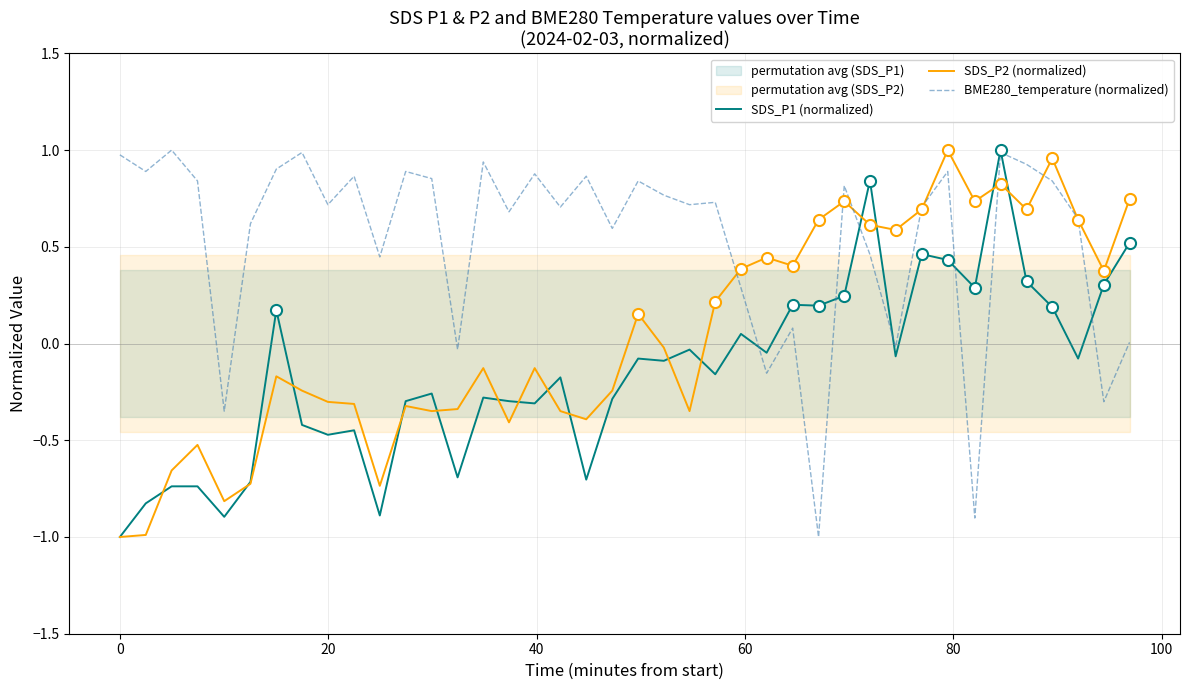

Reading left to right, extract all data points from this chart.

SDS_P1 (normalized): -1.0	-0.8	-0.7	-0.7	-0.9	-0.7	0.2	-0.4	-0.5	-0.4	-0.9	-0.3	-0.3	-0.7	-0.3	-0.3	-0.3	-0.2	-0.7	-0.3	-0.1	-0.1	-0.0	-0.2	0.0	-0.0	0.2	0.2	0.2	0.8	-0.1	0.5	0.4	0.3	1.0	0.3	0.2	-0.1	0.3	0.5
SDS_P2 (normalized): -1.0	-1.0	-0.7	-0.5	-0.8	-0.7	-0.2	-0.2	-0.3	-0.3	-0.7	-0.3	-0.3	-0.3	-0.1	-0.4	-0.1	-0.3	-0.4	-0.2	0.2	-0.0	-0.3	0.2	0.4	0.4	0.4	0.6	0.7	0.6	0.6	0.7	1.0	0.7	0.8	0.7	1.0	0.6	0.4	0.7
BME280_temperature (normalized): 1.0	0.9	1.0	0.8	-0.3	0.6	0.9	1.0	0.7	0.9	0.4	0.9	0.9	-0.0	0.9	0.7	0.9	0.7	0.9	0.6	0.8	0.8	0.7	0.7	0.3	-0.2	0.1	-1.0	0.8	0.5	-0.0	0.7	0.9	-0.9	1.0	0.9	0.8	0.6	-0.3	0.0